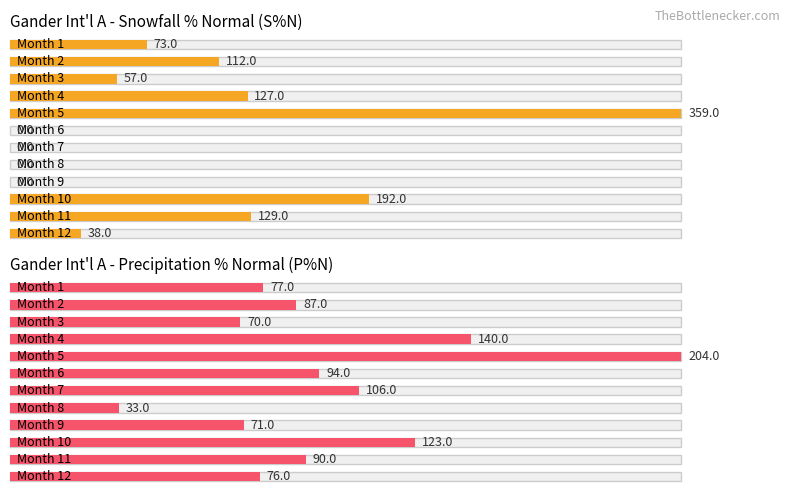

What is the value of the Maximum utilization bar at the 6th from the left?

94